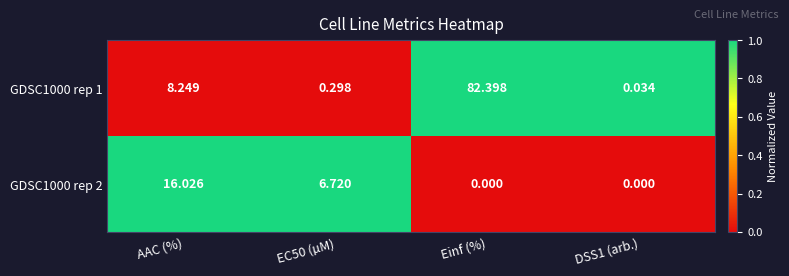

At which category is the sum across all series the highest?

Einf (%)